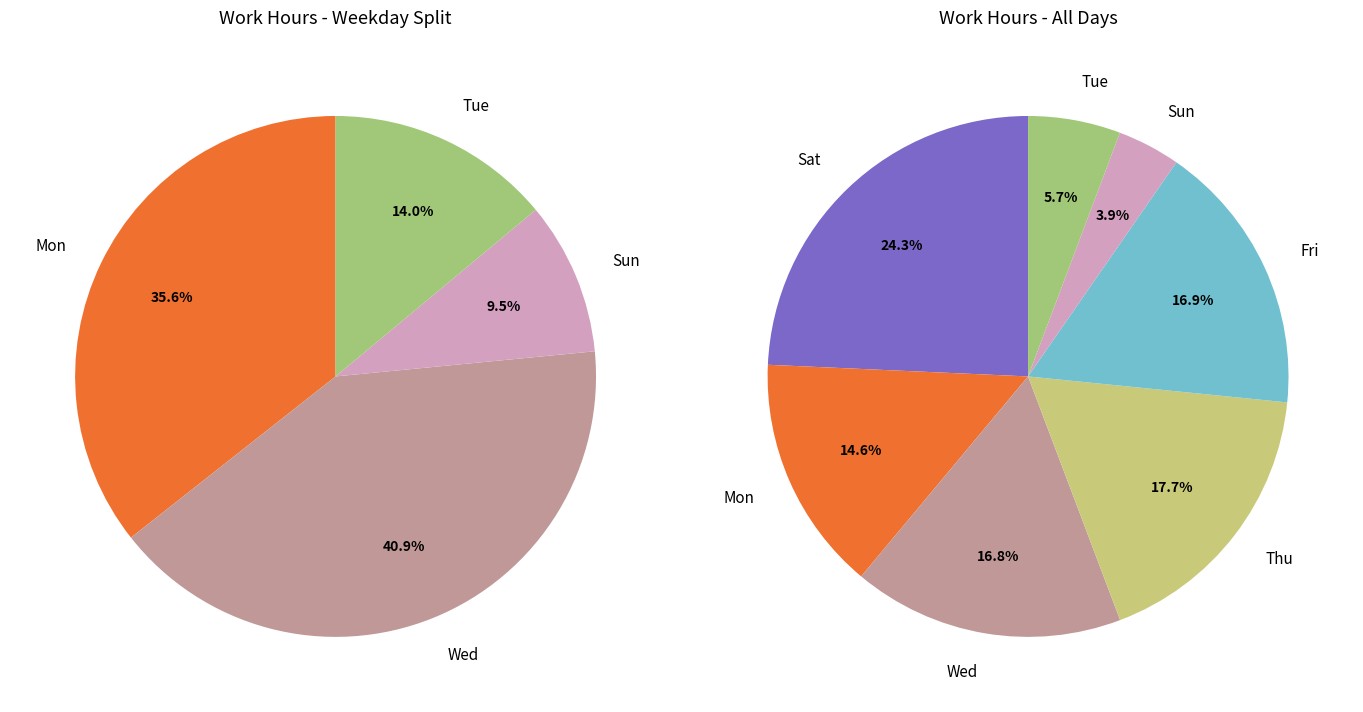

Which has a higher value, 8-Wed or 4-Sat(1)?

4-Sat(1)